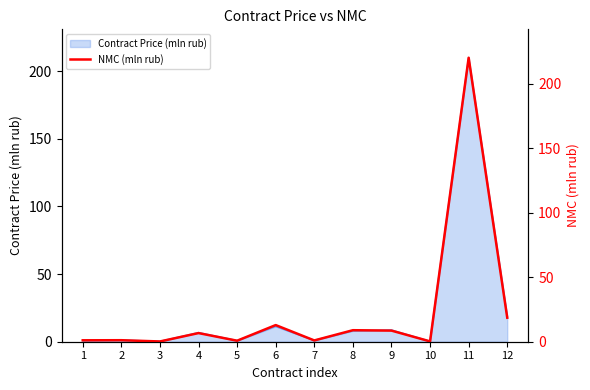

The chart shows a value of 14.6 at 8. True or false?

False